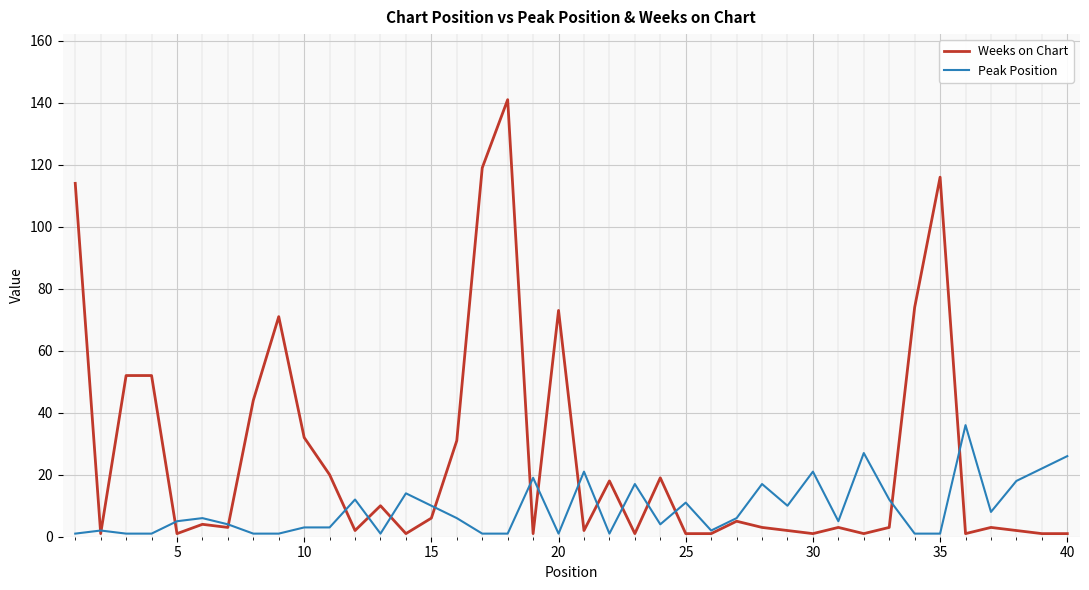

Reading left to right, extract all data points from this chart.

Weeks on Chart: 114	1	52	52	1	4	3	44	71	32	20	2	10	1	6	31	119	141	1	73	2	18	1	19	1	1	5	3	2	1	3	1	3	74	116	1	3	2	1	1
Peak Position: 1	2	1	1	5	6	4	1	1	3	3	12	1	14	10	6	1	1	19	1	21	1	17	4	11	2	6	17	10	21	5	27	12	1	1	36	8	18	22	26